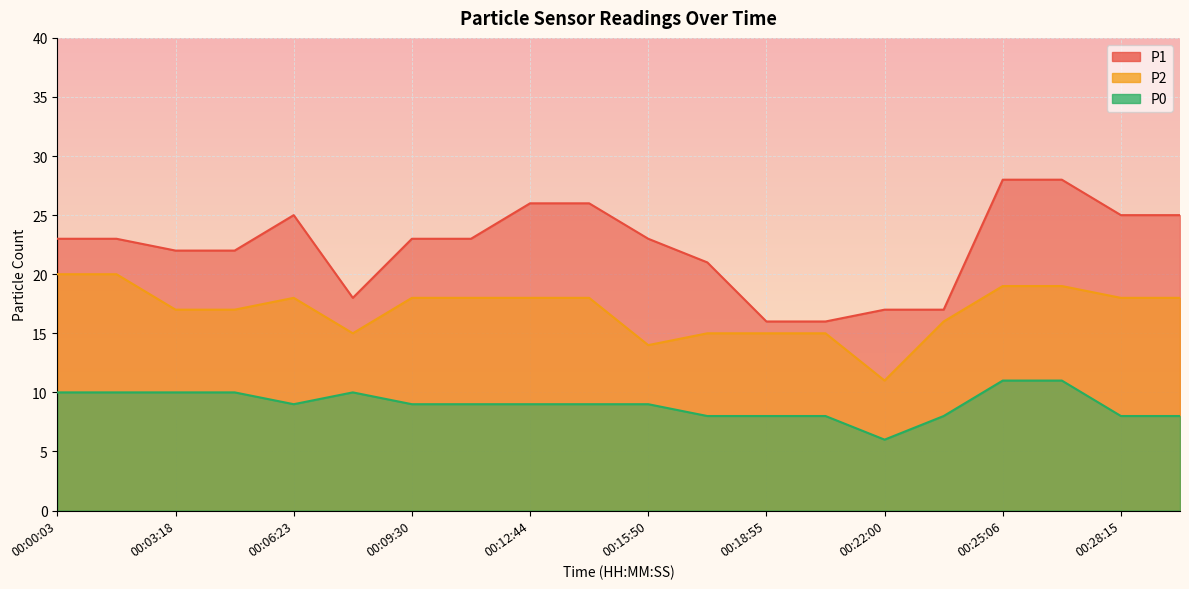

What is the sum of all P2 values?

339